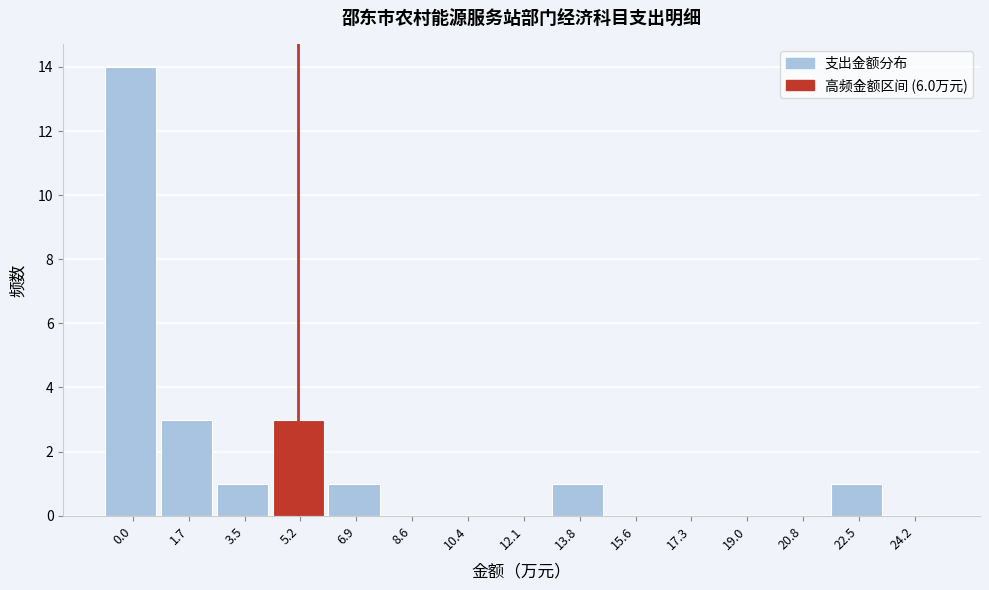

Reading left to right, extract all data points from this chart.

0.0=14	1.7=3	3.5=1	5.2=3	6.9=1	8.6=0	10.4=0	12.1=0	13.8=1	15.6=0	17.3=0	19.0=0	20.8=0	22.5=1	24.2=0